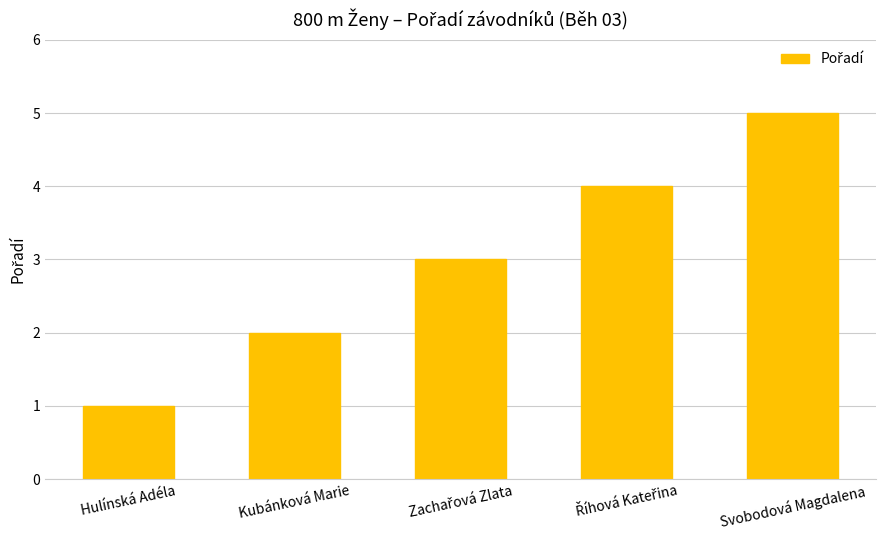

What is the difference between the values at Svobodová Magdalena and Hulínská Adéla?

4